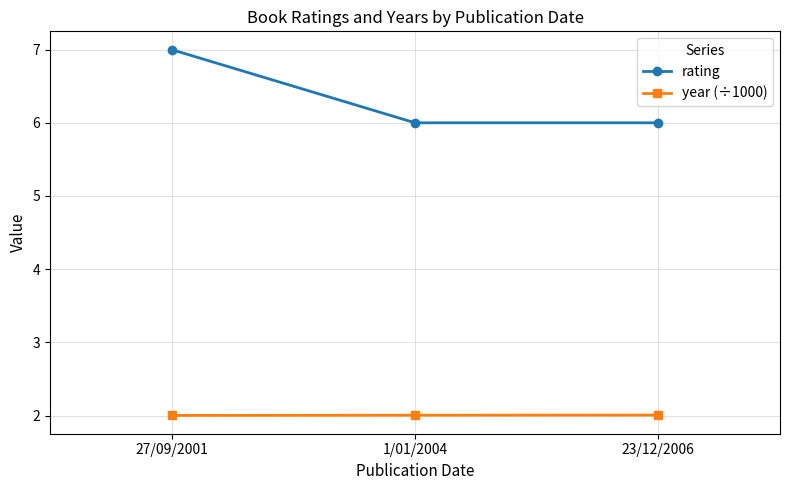

What position from the left is 1/01/2004?

2